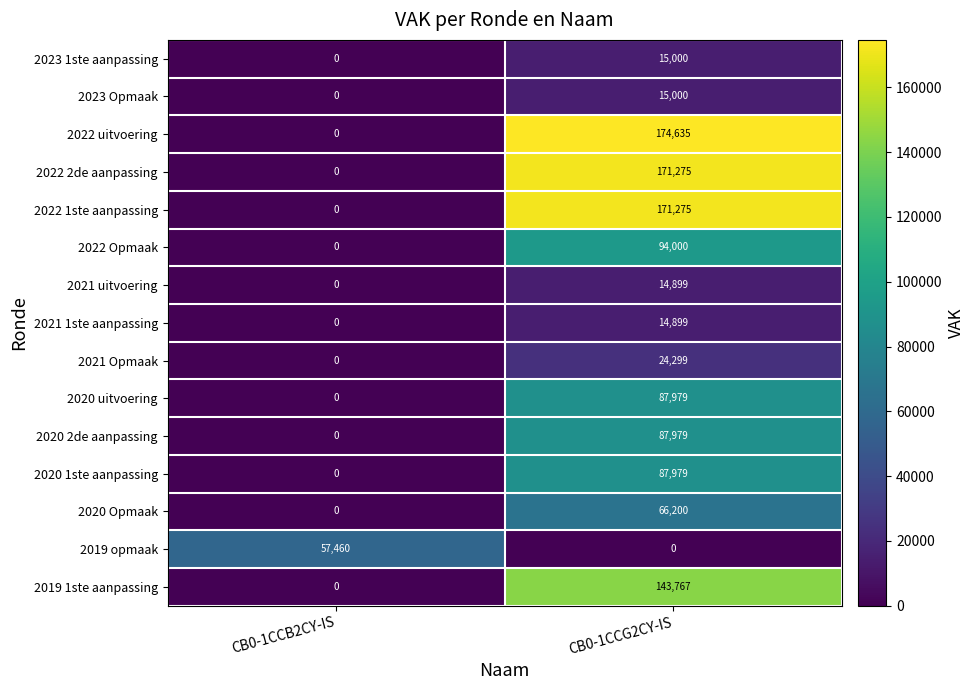

What is the sum of all 2021 1ste aanpassing values?

14899